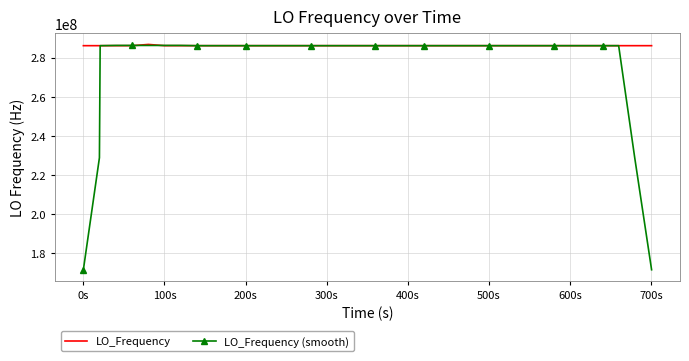

What is the maximum value for LO_Frequency?

286682703.9